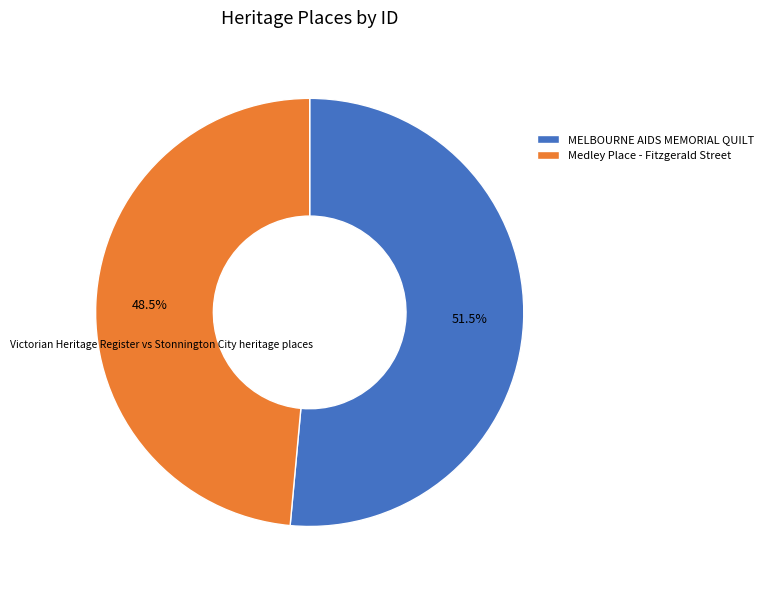

Does Medley Place - Fitzgerald Street represent more than half of the total?

No